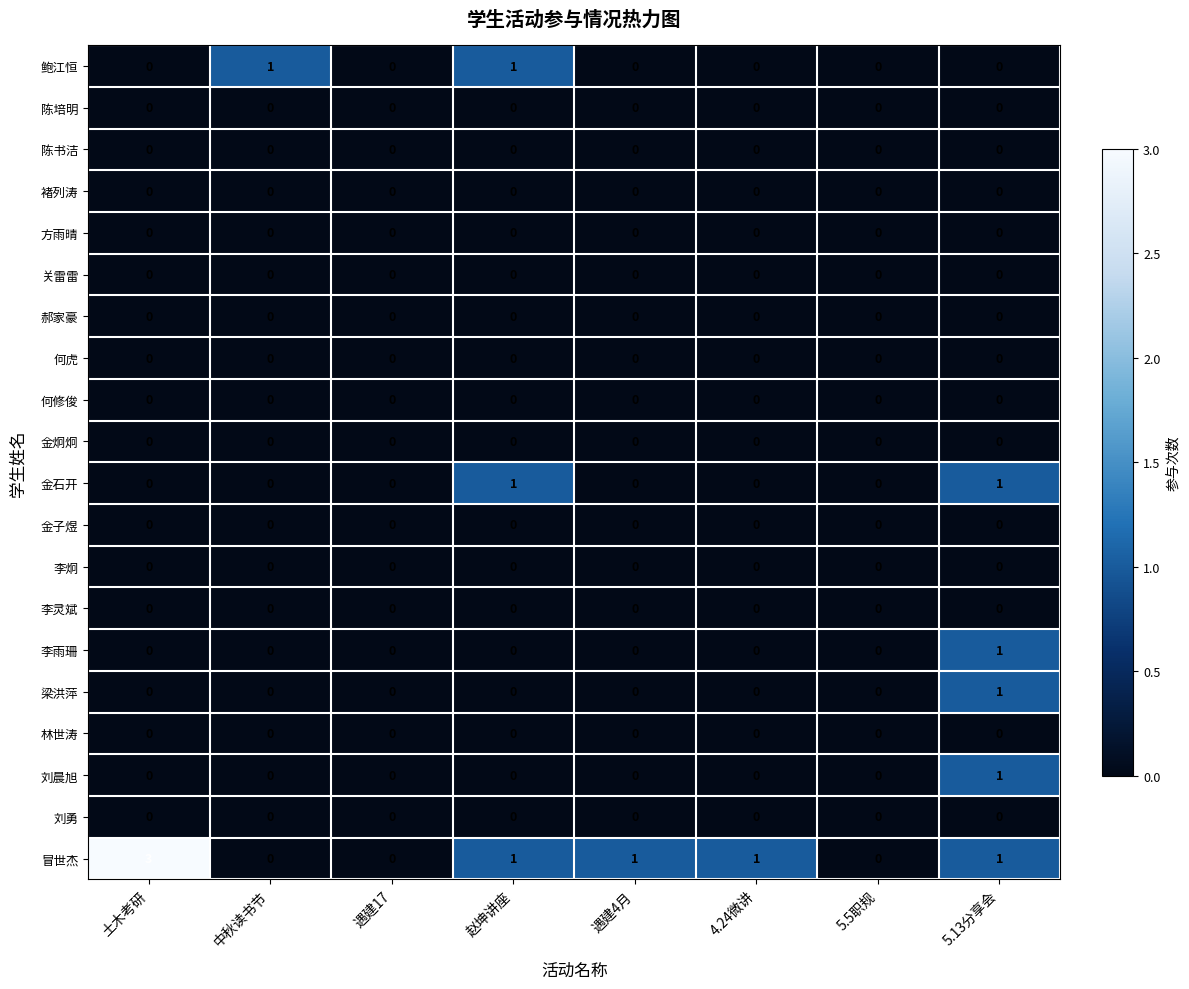

Which series has the widest spread of values?

冒世杰